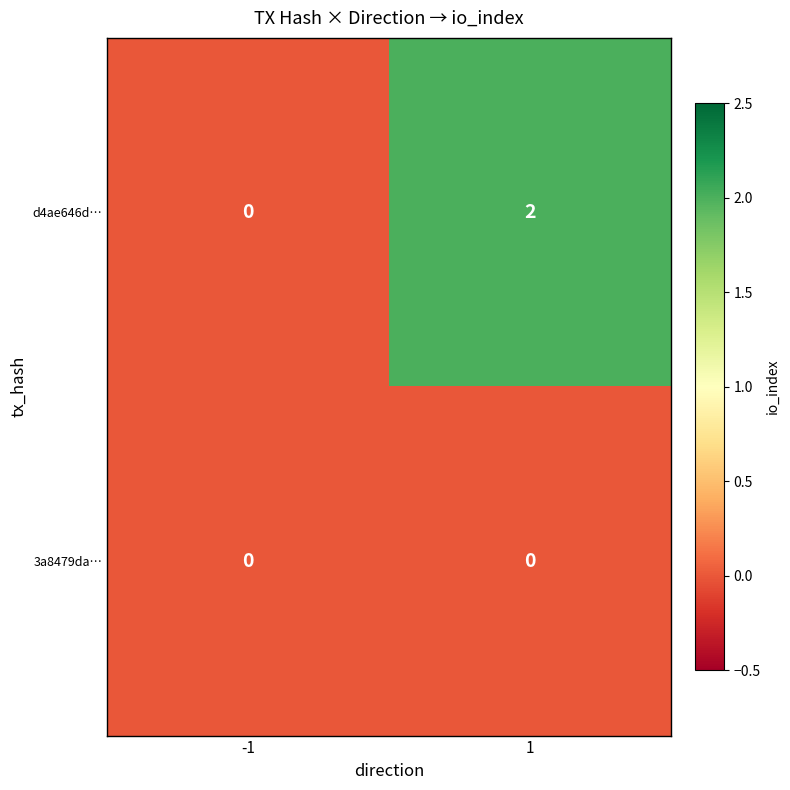

Count the number of data series in this chart.

2